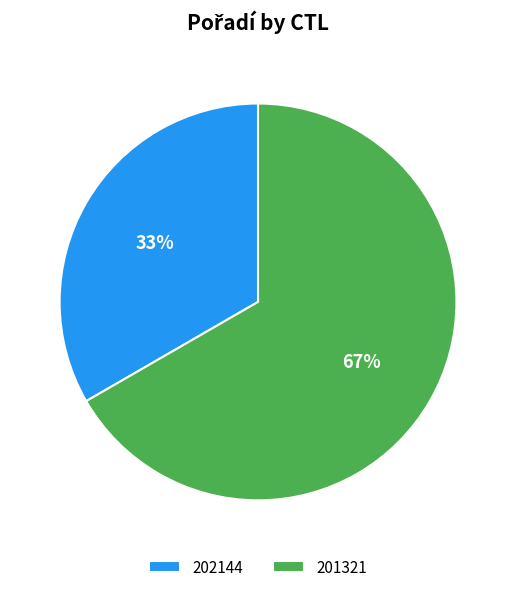

Is there a majority slice in this chart?

Yes